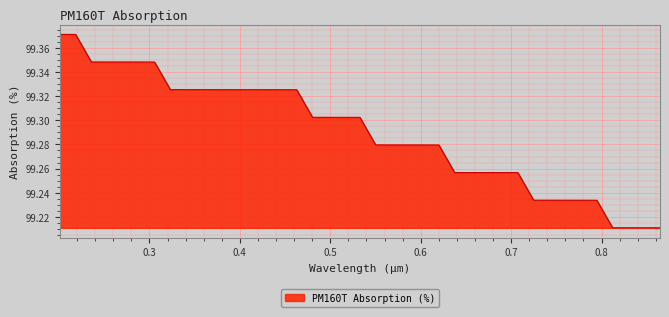

Reading left to right, what are all the values shown in this chart?

0.20087=99.4	0.21834=99.4	0.23581=99.3	0.25328=99.3	0.27074=99.3	0.28821=99.3	0.30568=99.3	0.32314=99.3	0.34061=99.3	0.35808=99.3	0.37555=99.3	0.39301=99.3	0.41048=99.3	0.42795=99.3	0.44541=99.3	0.46288=99.3	0.48035=99.3	0.49782=99.3	0.51528=99.3	0.53275=99.3	0.55022=99.3	0.56769=99.3	0.58515=99.3	0.60262=99.3	0.62009=99.3	0.63755=99.3	0.65502=99.3	0.67249=99.3	0.68996=99.3	0.70742=99.3	0.72489=99.2	0.74236=99.2	0.75983=99.2	0.77729=99.2	0.79476=99.2	0.81223=99.2	0.82969=99.2	0.84716=99.2	0.86463=99.2